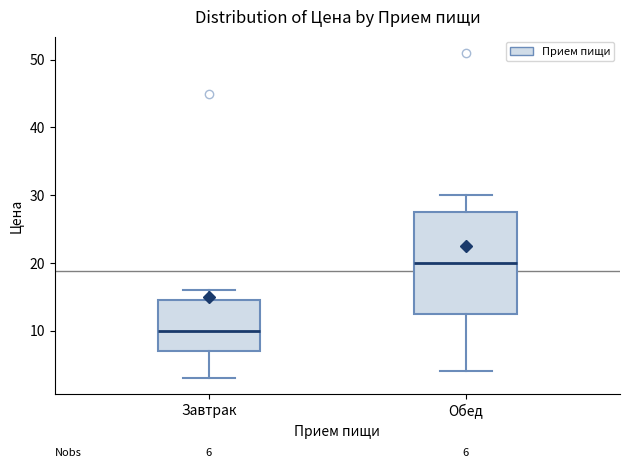

Which box is the tallest, from its lower edge to its upper edge?

Обед